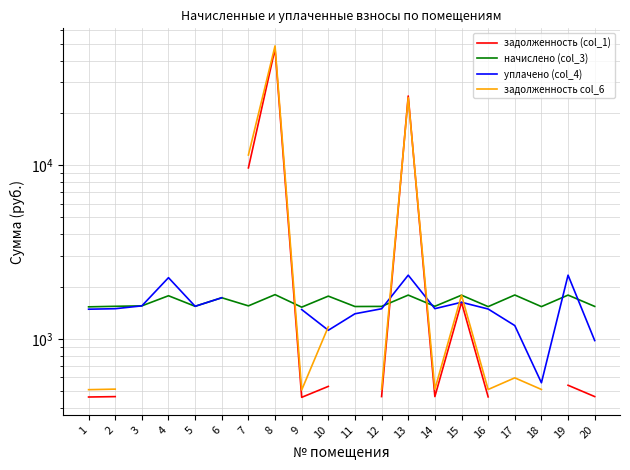

Where is the first local minimum for уплачено (col_4)?

5